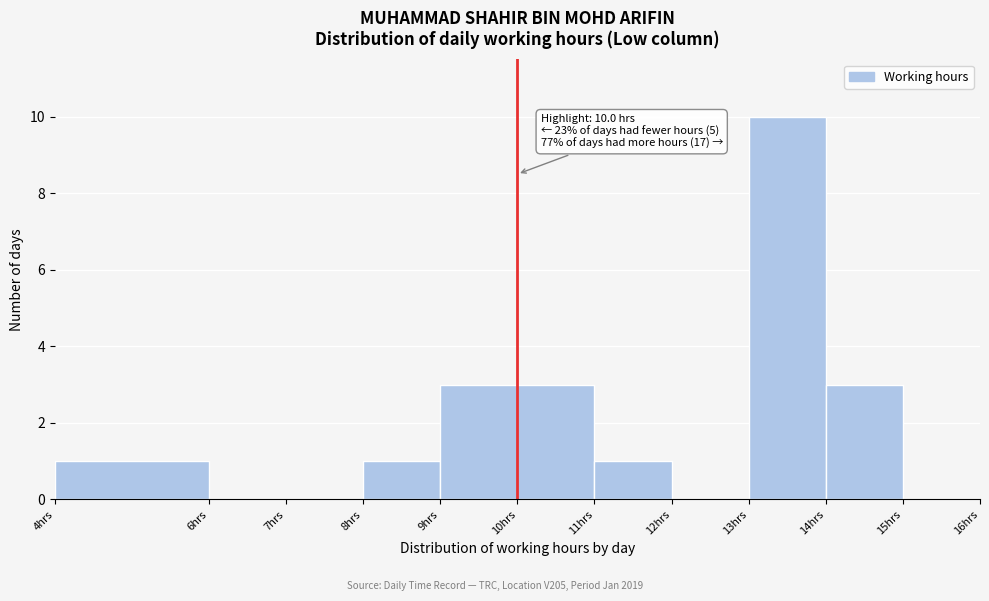

Which range on the x-axis has the tallest bar?

13 to 14